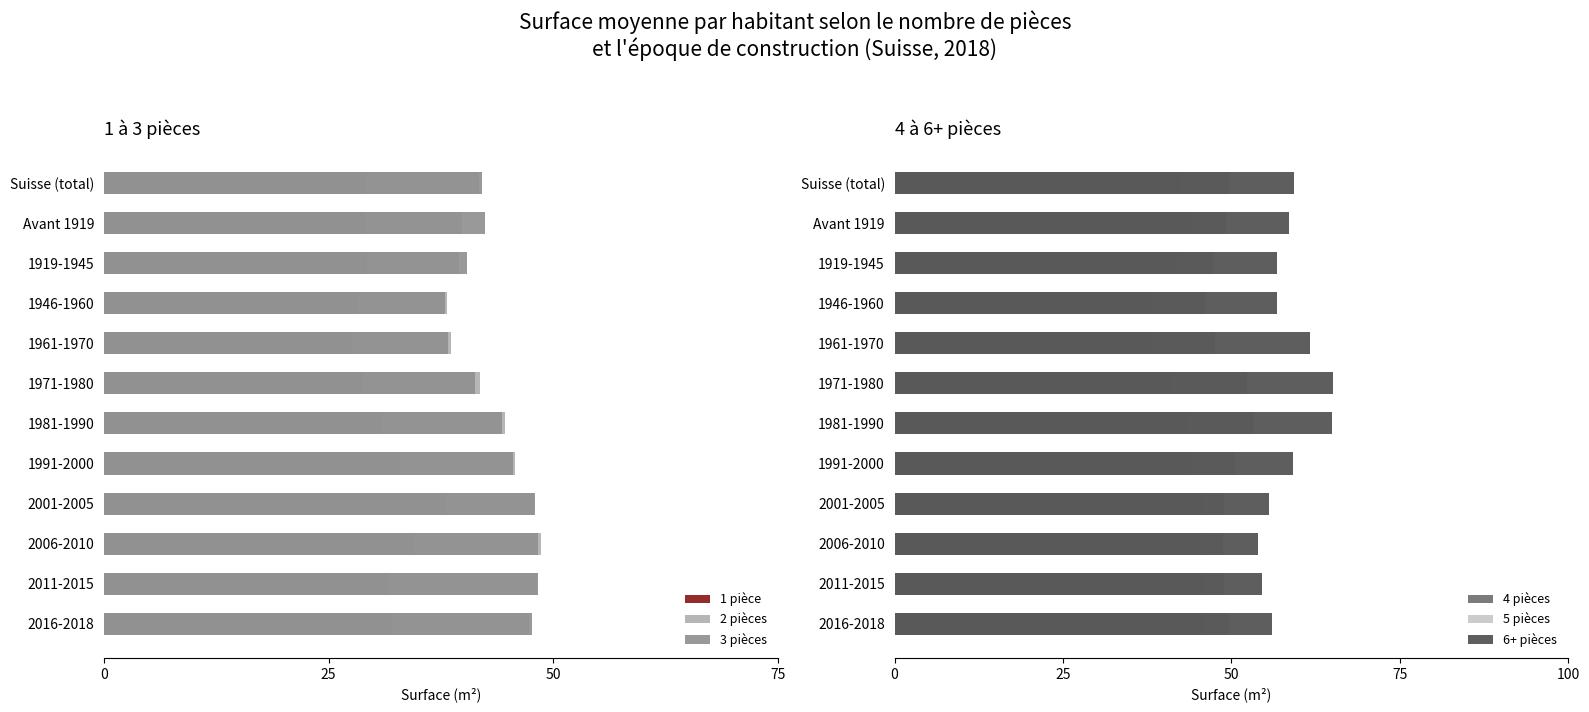

The 2 pièces series shows 47.9 at 2001-2005. True or false?

True